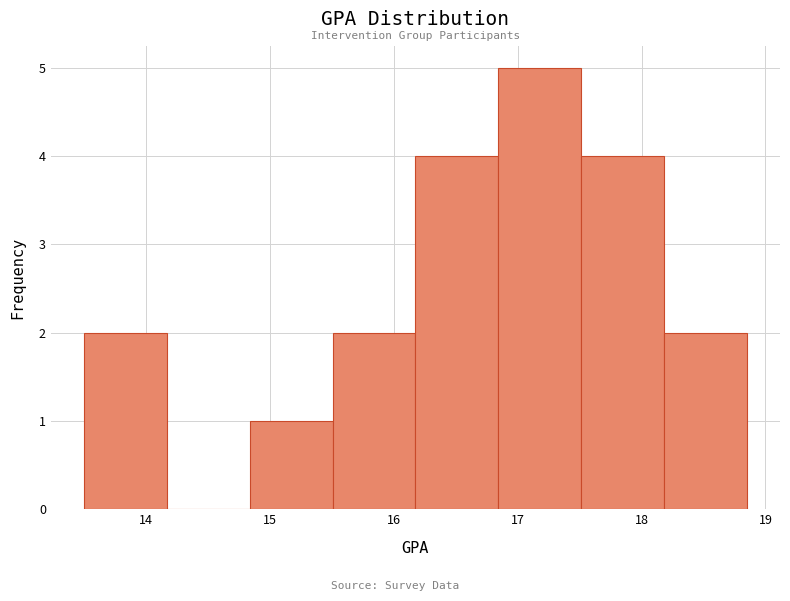

Over which range of the x-axis is the bar tallest?

16.8 to 17.5